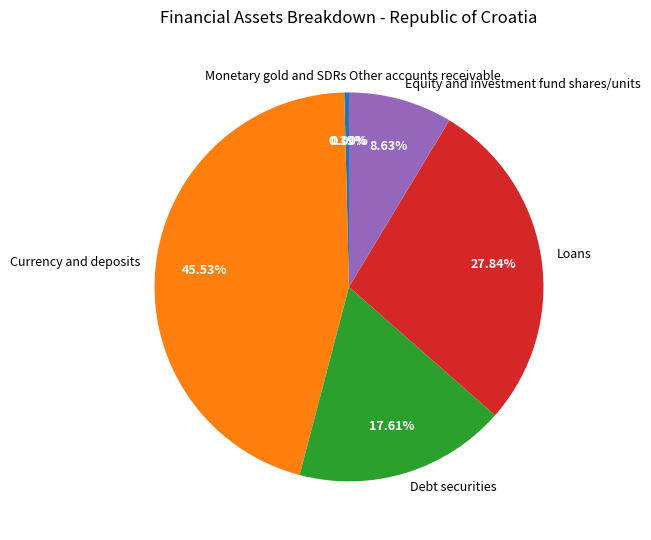

True or false: Loans accounts for 28% of the total.

True